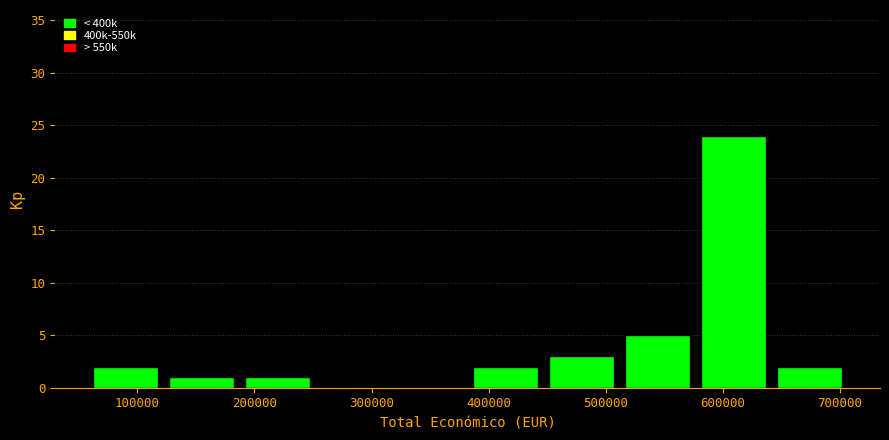

Reading left to right, list every bar in this chart as the range it spans on the x-axis followed by its height. Neither the bar edges nor the heights are printed on the chart, so give them approximately, as read against the axes.

60000 to 120000: 2
120000 to 190000: 1
190000 to 250000: 1
250000 to 320000: 0
320000 to 380000: 0
380000 to 450000: 2
450000 to 510000: 3
510000 to 580000: 5
580000 to 640000: 24
640000 to 710000: 2